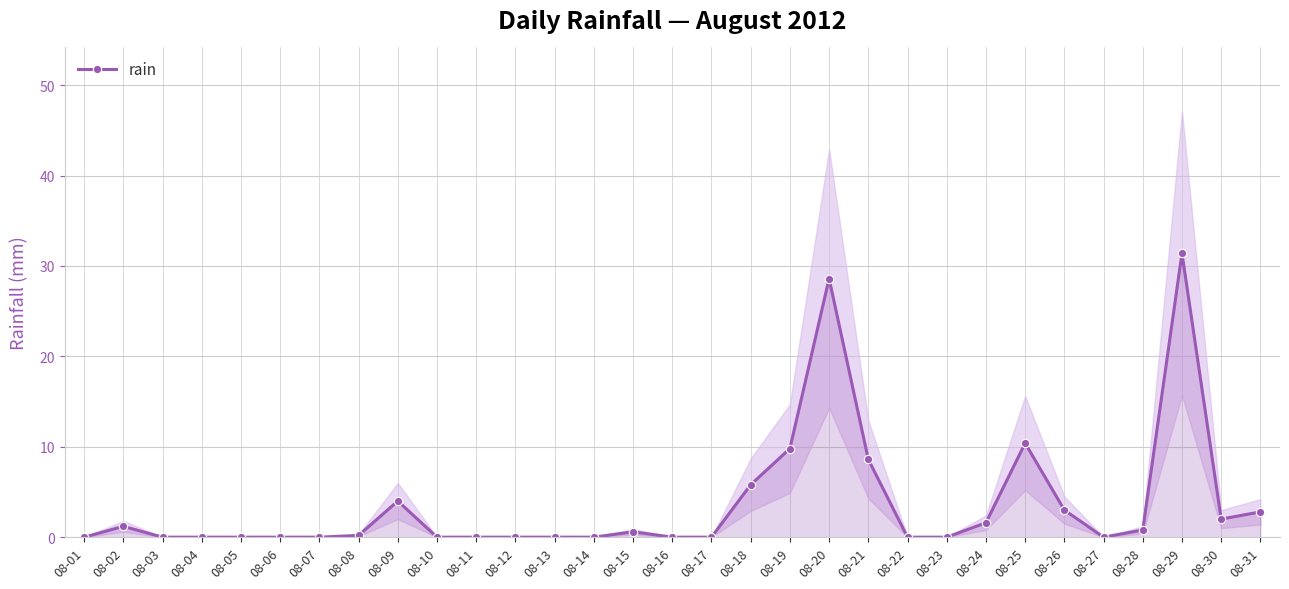

Count the number of categories in the chart.

31